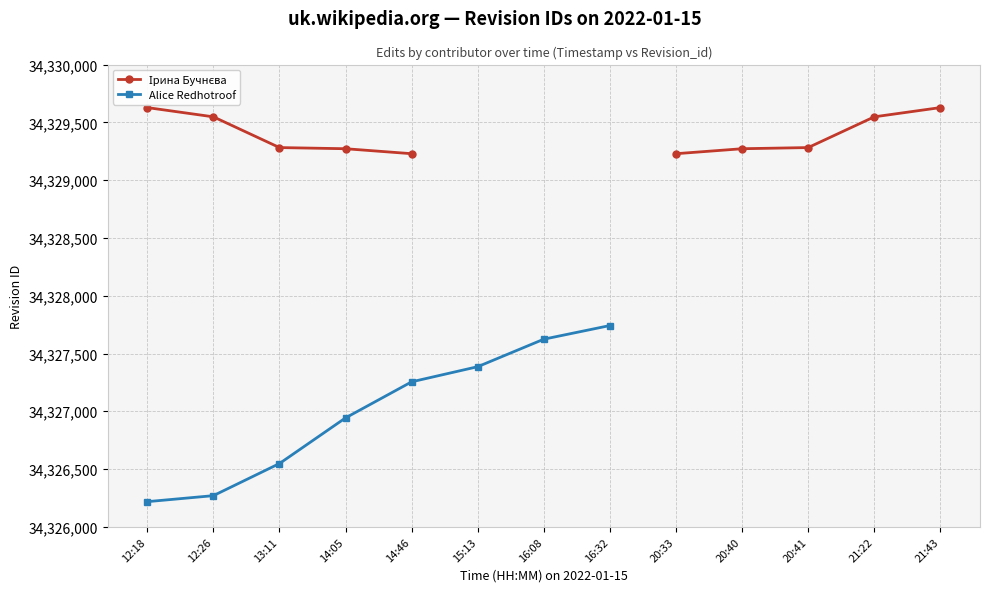

The value at 14:46 is 34329229. True or false?

True